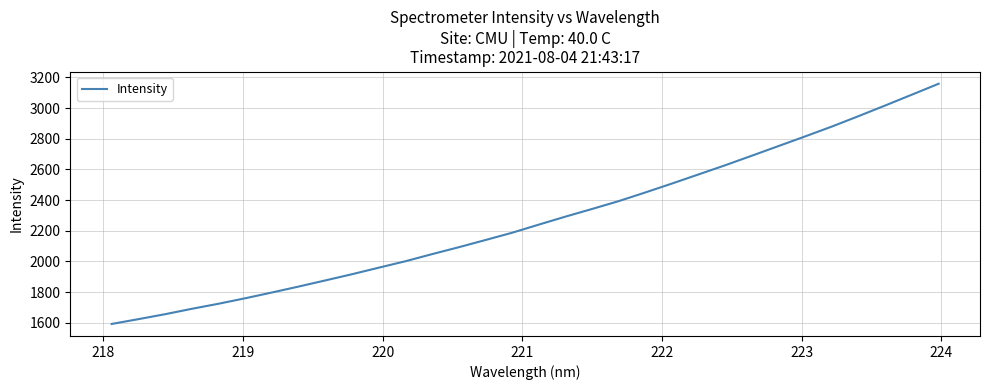

What is the maximum value shown in the chart?

3158.3